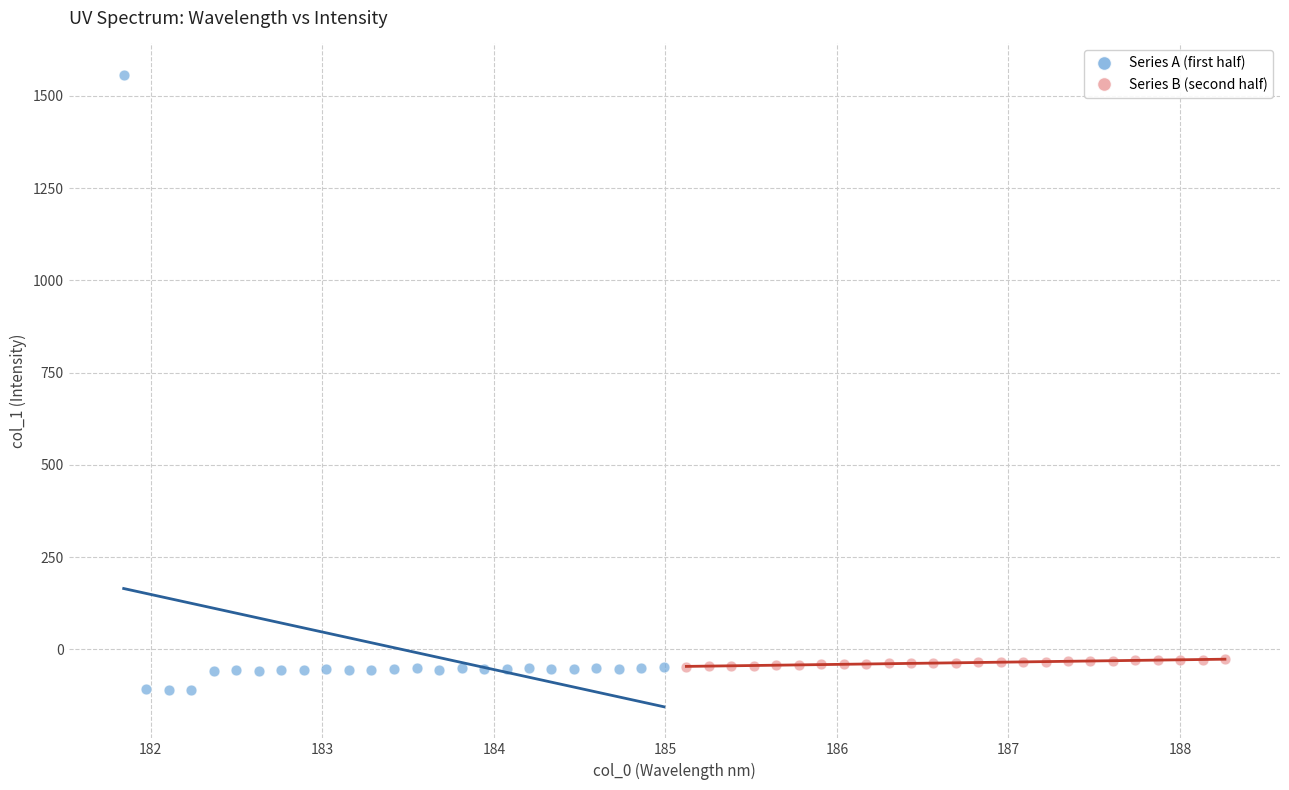

Which series has the largest Y range (max minus min)?

Series A (first half)